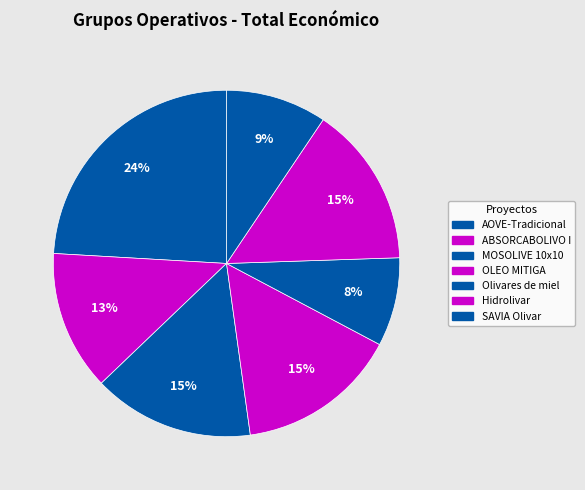

How many segments does this pie chart have?

7